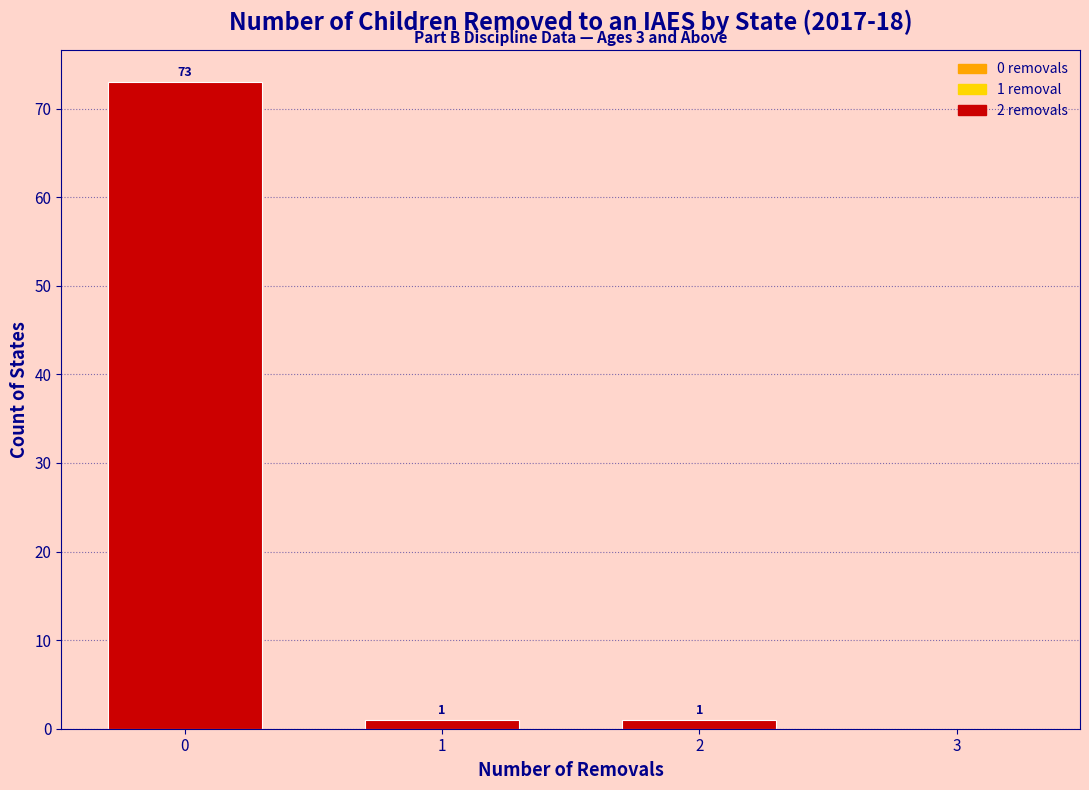

Reading left to right, transcribe all the data shown in this chart.

0=73	1=1	2=1	3=0